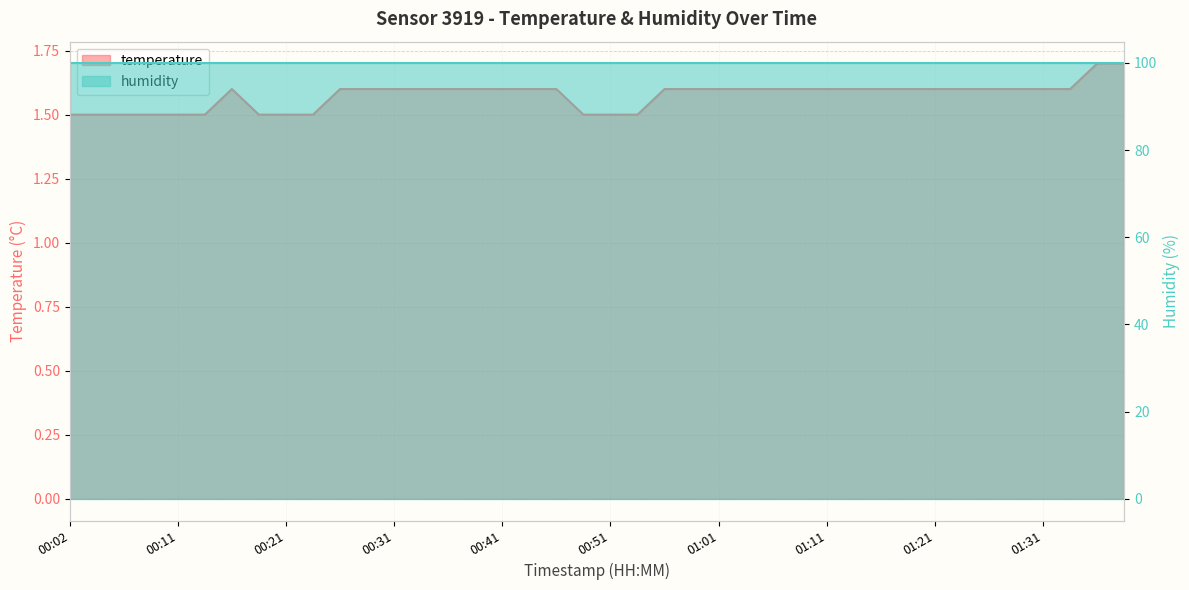

The value at 00:51 is 1.0. True or false?

False